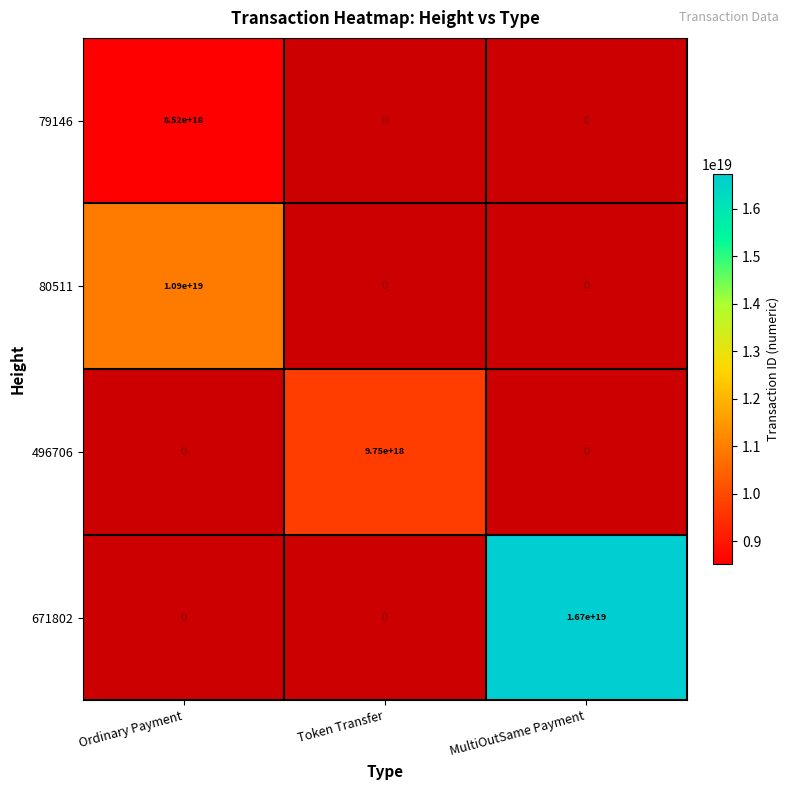

Between Token Transfer and MultiOutSame Payment, which is larger?

MultiOutSame Payment